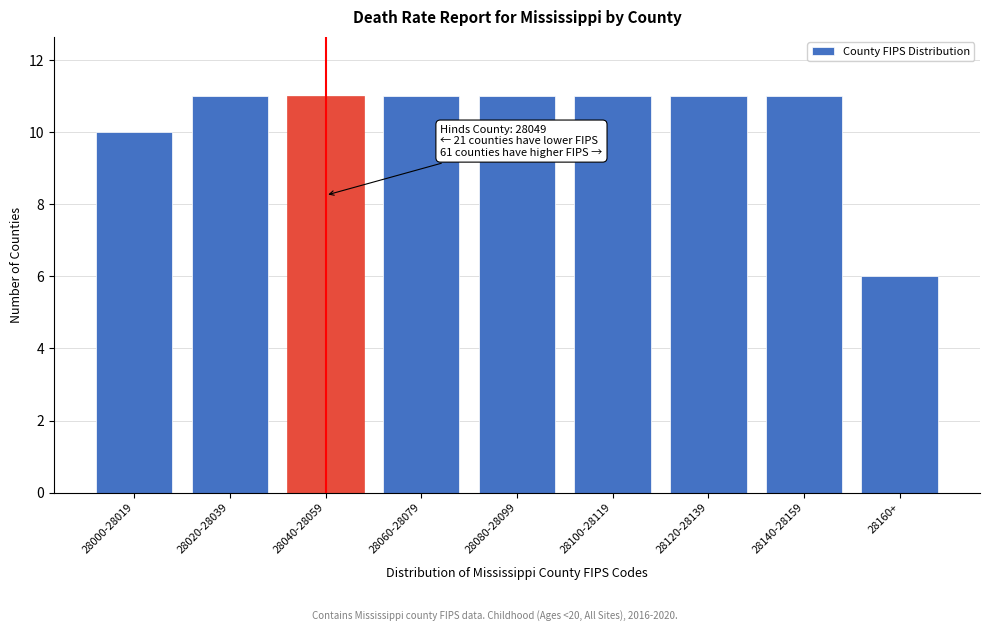

Reading left to right, list all the values displayed in this chart.

28000-28019=10	28020-28039=11	28040-28059=11	28060-28079=11	28080-28099=11	28100-28119=11	28120-28139=11	28140-28159=11	28160+=6